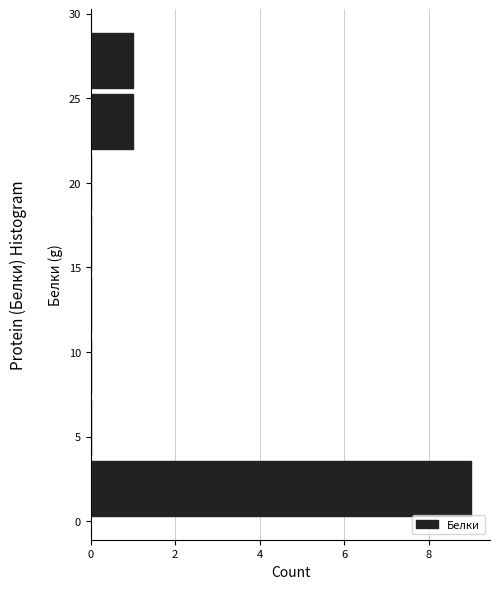

What is the length of the bar covering 0.0 to 4.0 on the y-axis? Neither the bar edges nor the lengths are printed on the chart, so give them approximately, as read against the axes.

9